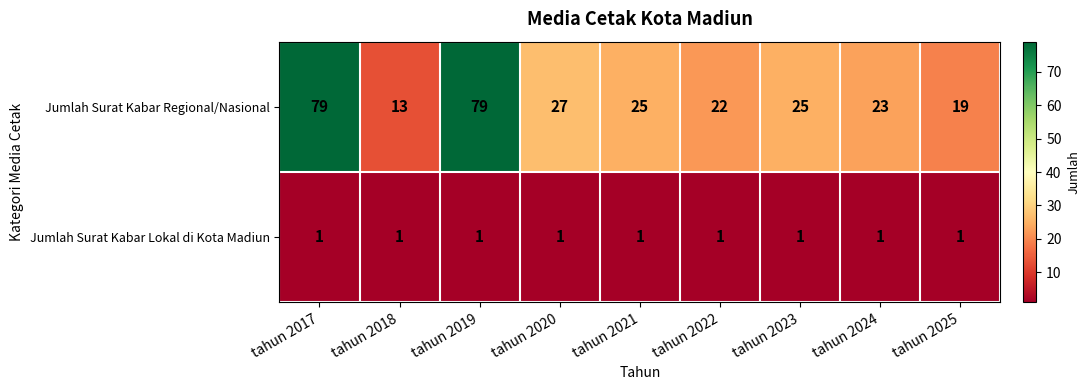

Between tahun 2017 and tahun 2020, which series saw the biggest shift?

Jumlah Surat Kabar Regional/Nasional